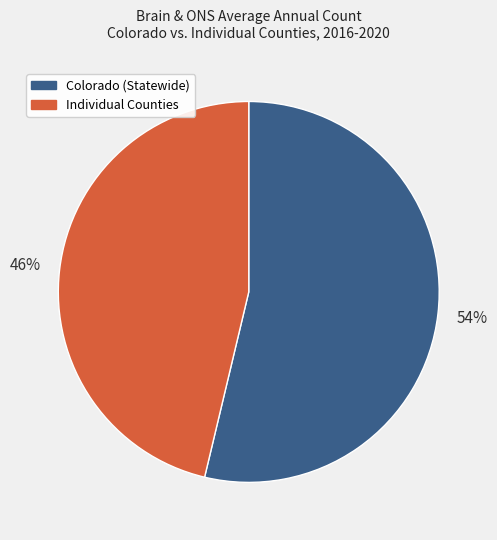

Count the number of slices in the pie.

2